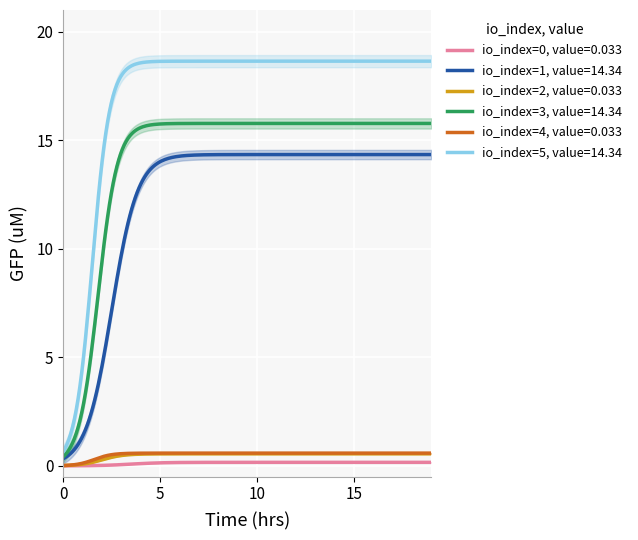

True or false: Ticket (io_index=1) and Regular (io_index low) intersect in this chart.

False